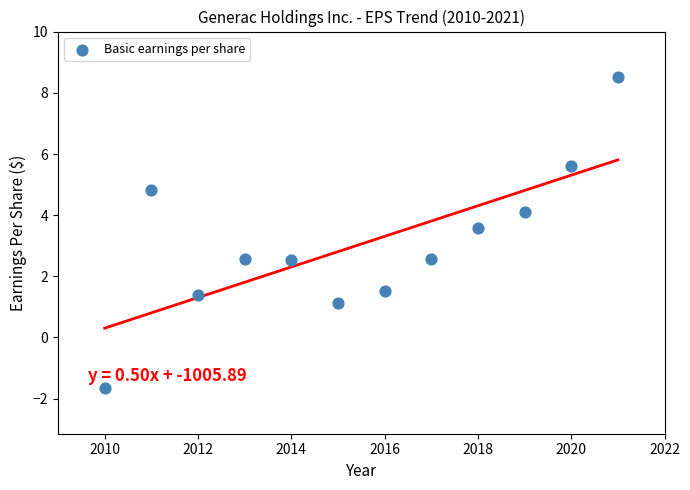

What is the average X value?

2015.5